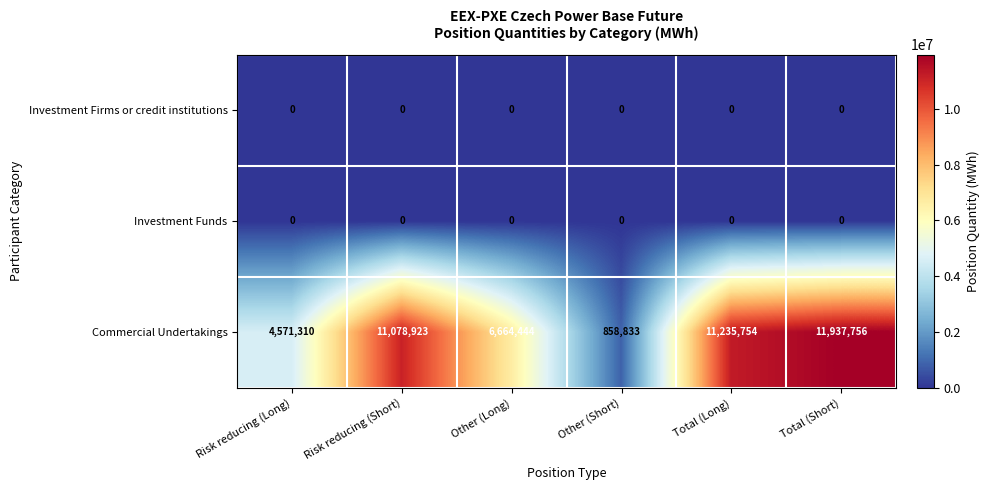

Which series has the largest total across all categories?

Commercial Undertakings